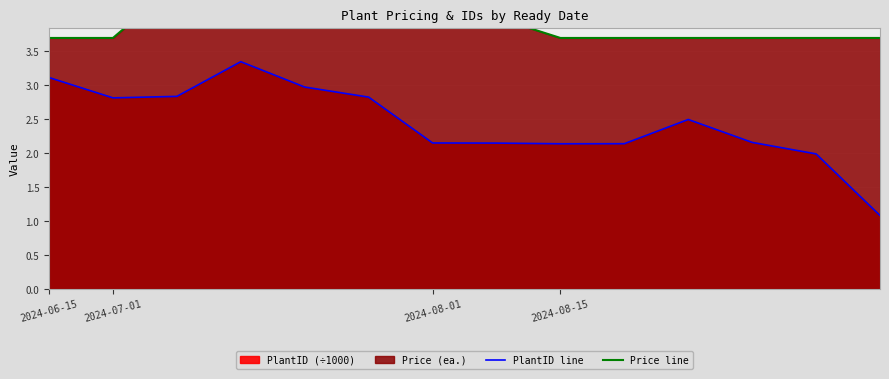

True or false: PlantID line and Price line intersect in this chart.

False